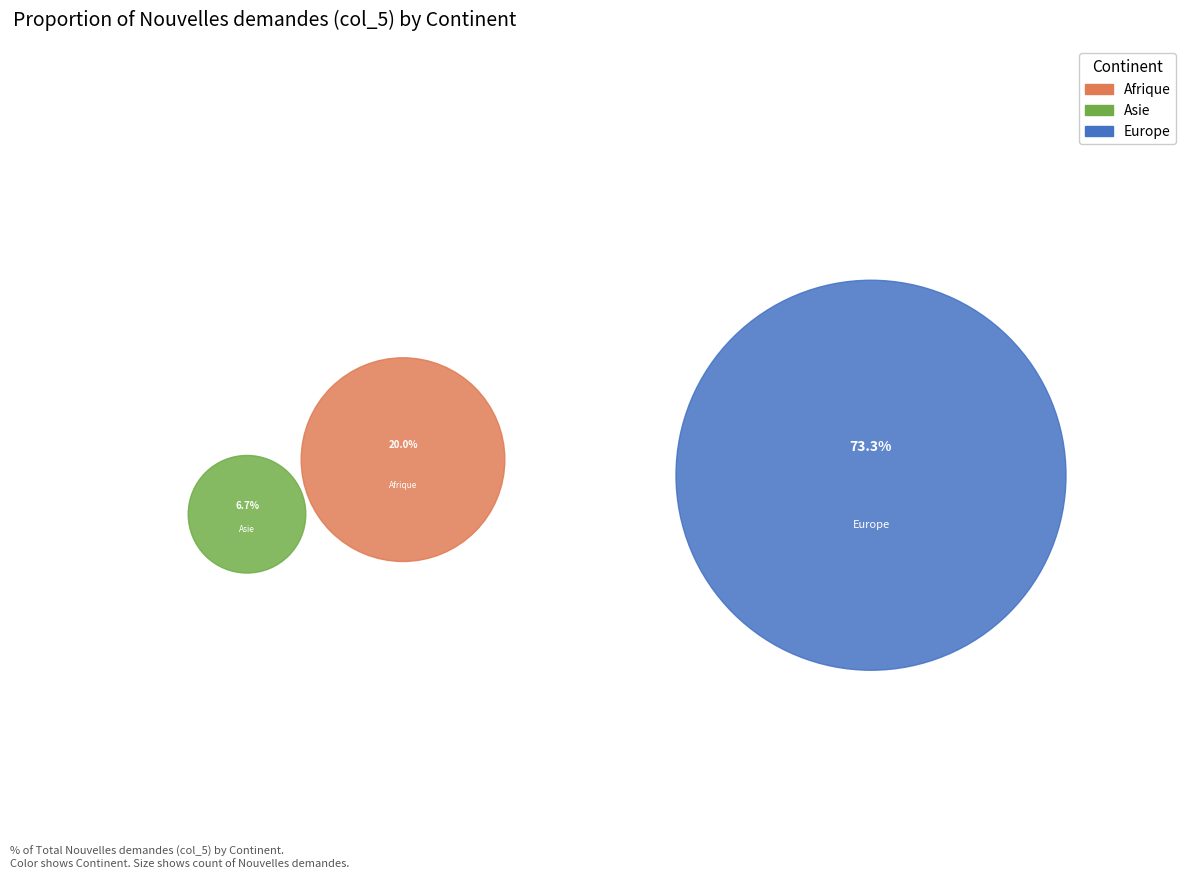

Which slice is the largest?

Europe